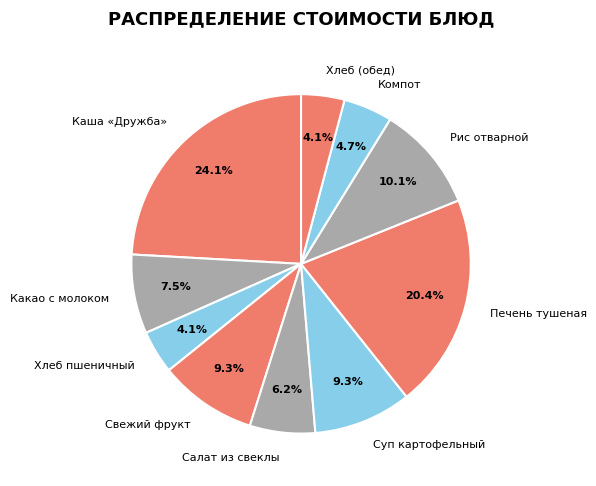

How many segments does this pie chart have?

10